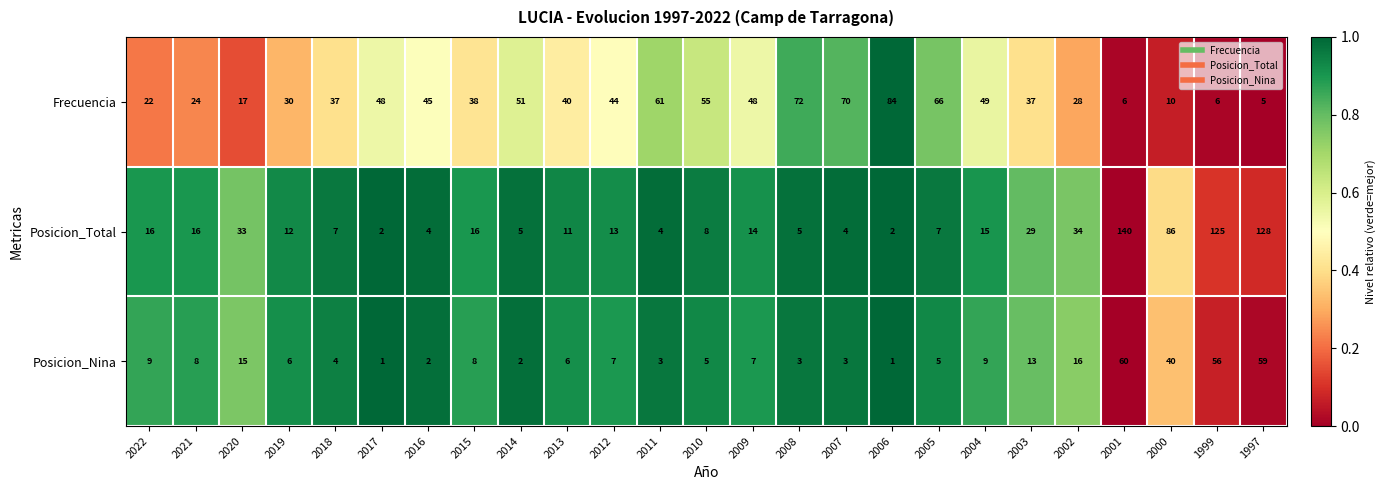

The Frecuencia series shows 30 at 2019. True or false?

True